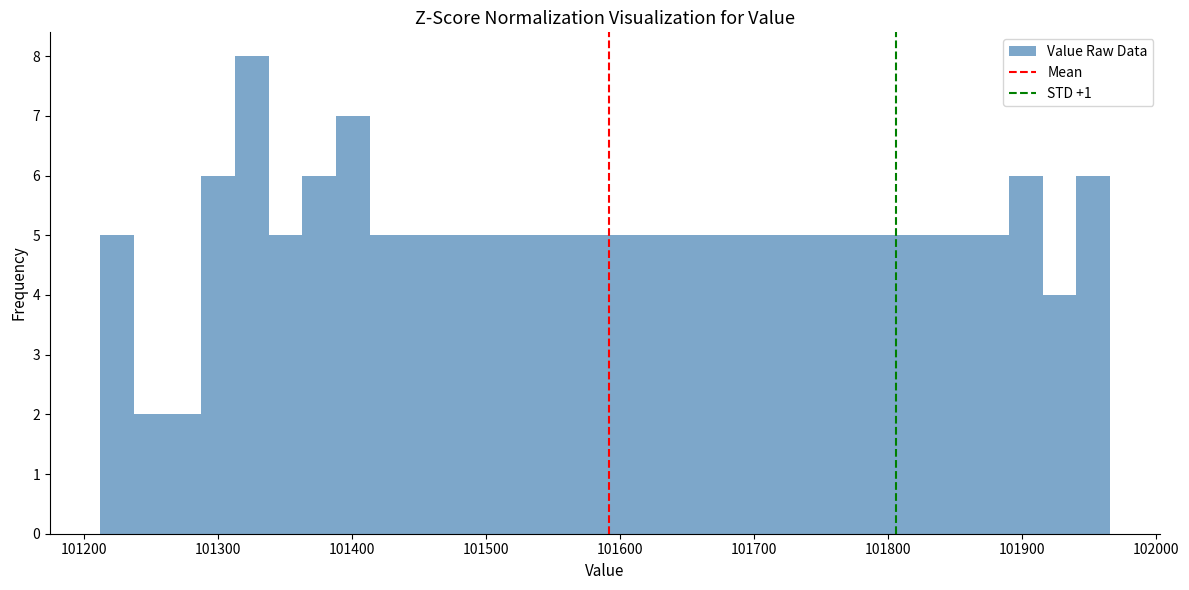

Read against the x-axis, roughly where is the centre of the tallest bar?

101330